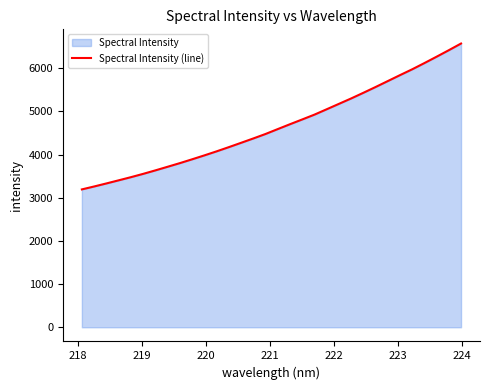

What is the difference between the maximum and minimum values?

3378.7